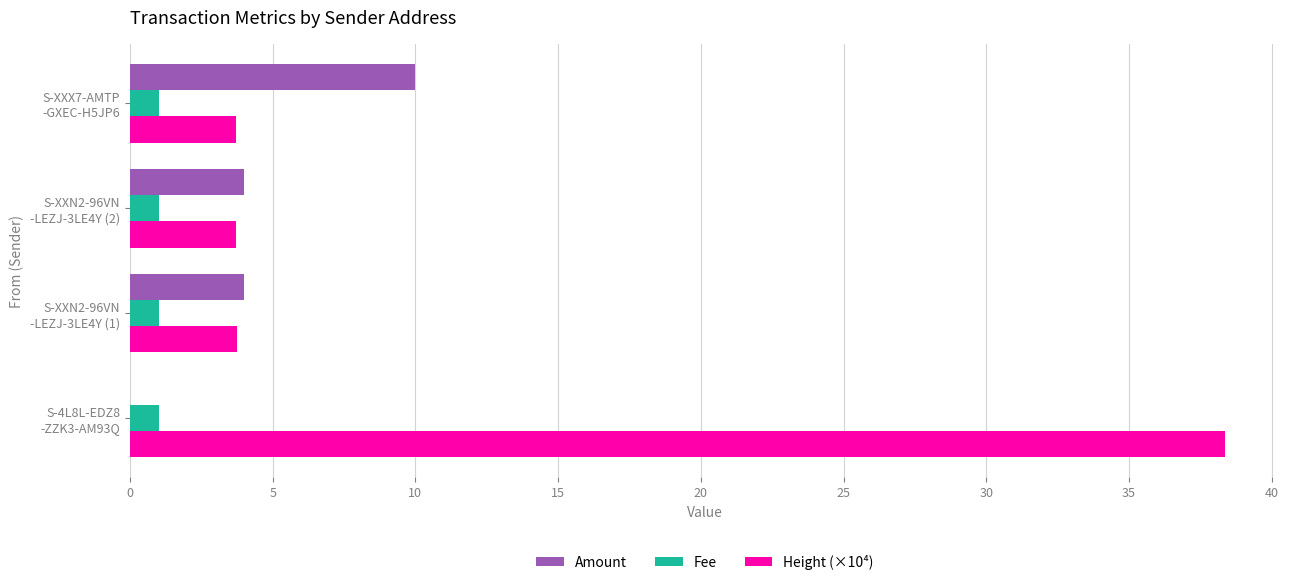

Which series has the largest range (max minus min)?

Height (×10⁴)